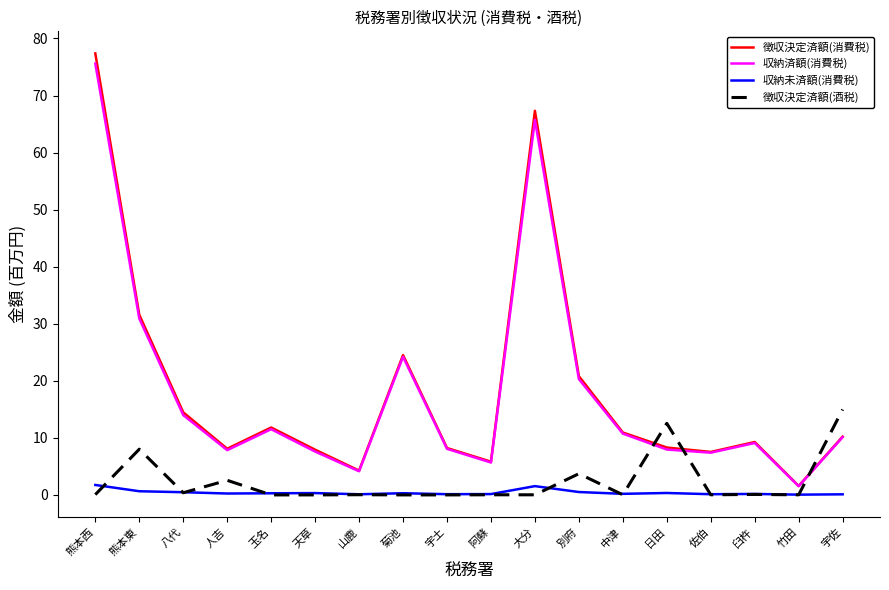

At which label is 徴収決定済額(消費税) closest to 39?

熊本東